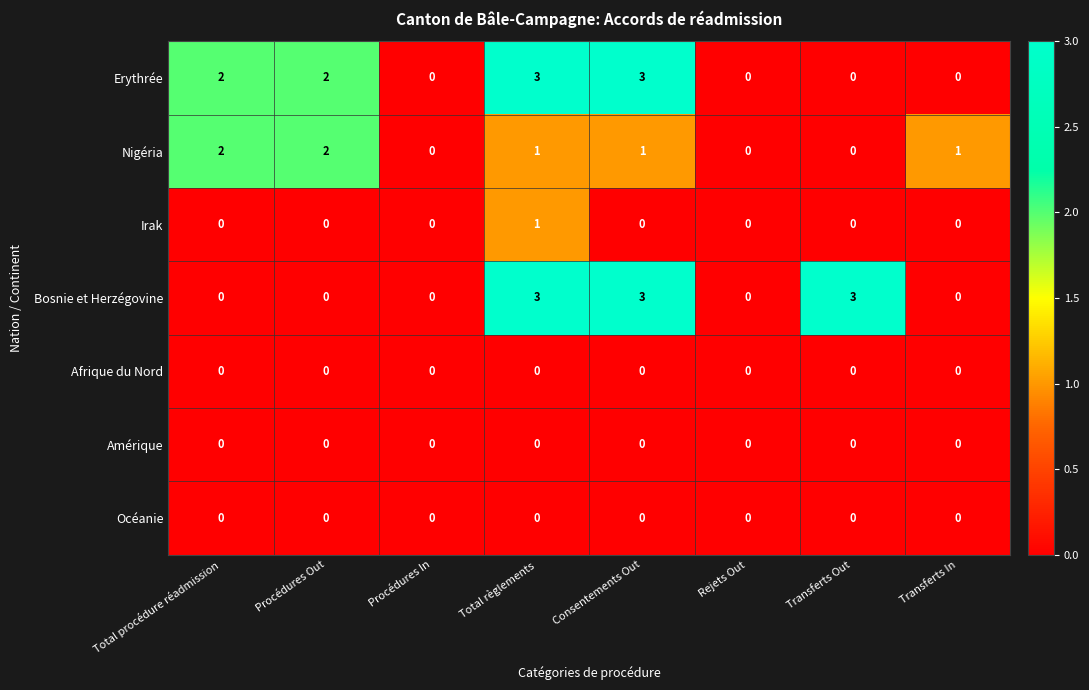

How many Irak values are between 0 and 1?

8